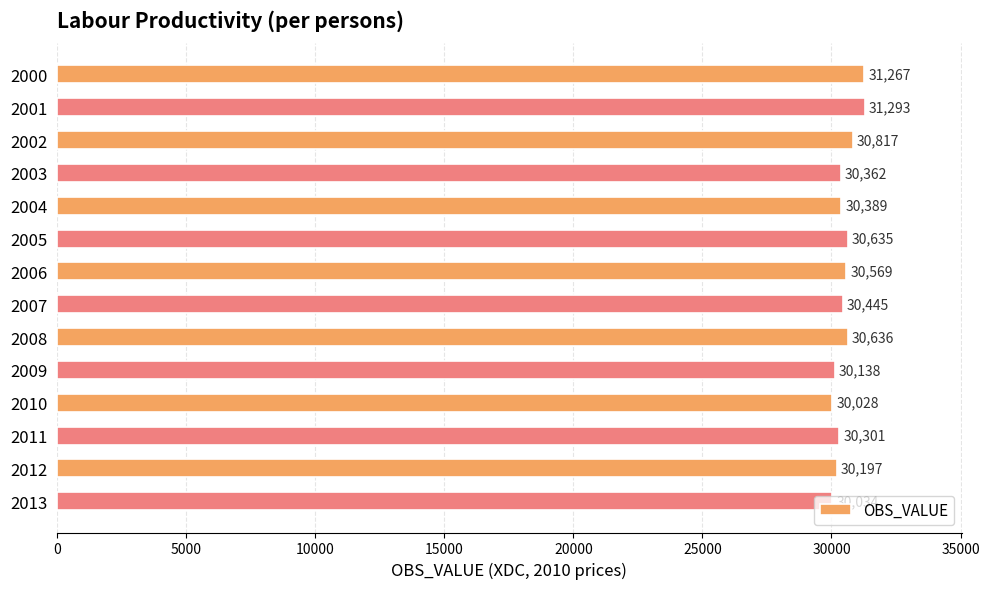

What is the change in value from 2001 to 2008?

-657.0